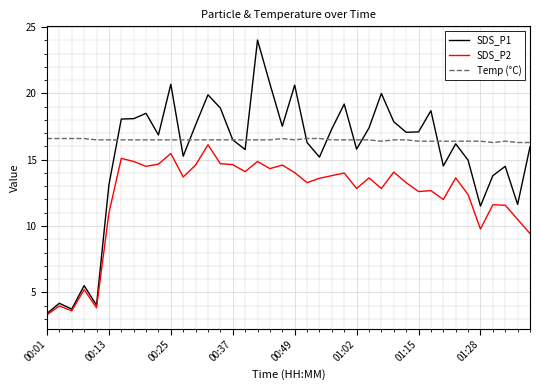

Which series has the largest total across all categories?

Temp (°C)